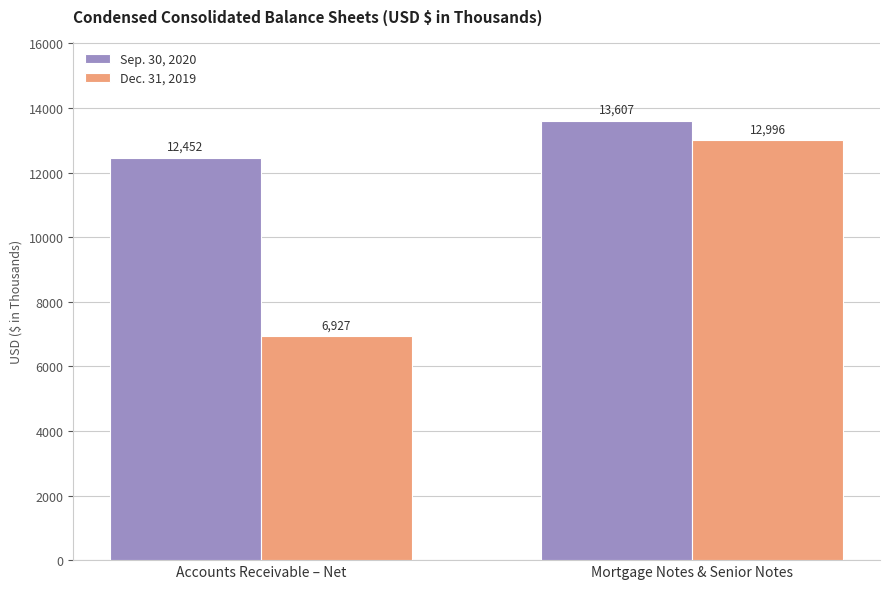

Which series changed the most between Accounts Receivable – Net and Mortgage Notes & Senior Notes?

Dec. 31, 2019